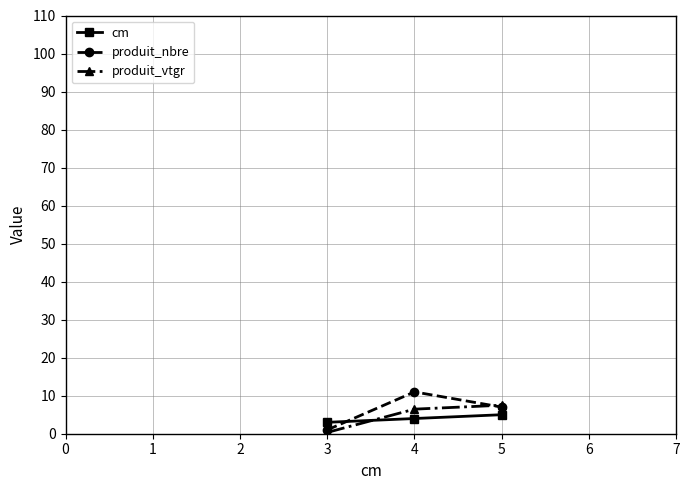

What is the average value of the cm series?

4.0